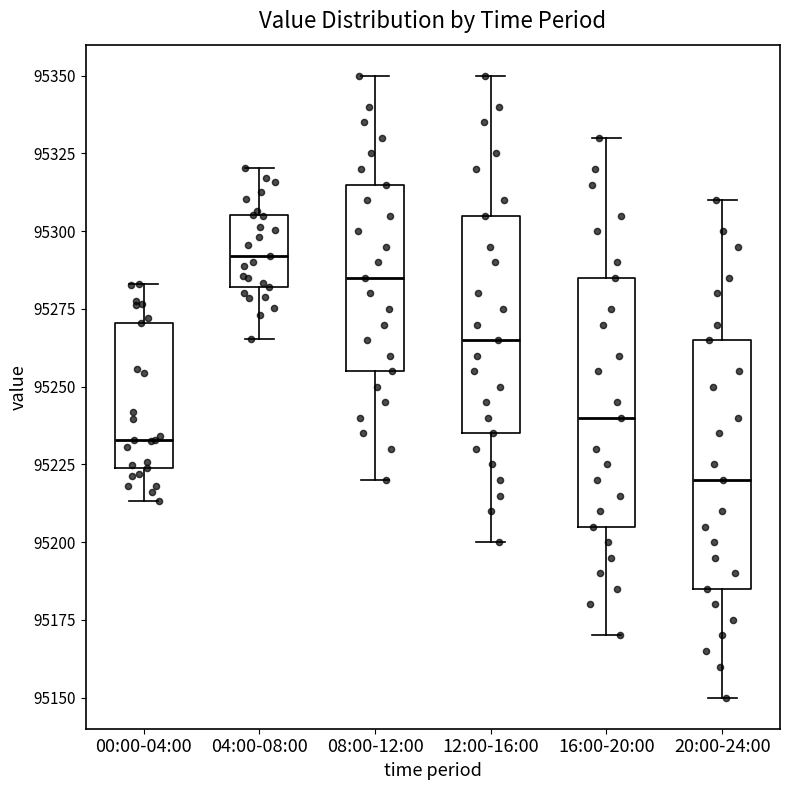

Which box has the highest median line?

04:00-08:00